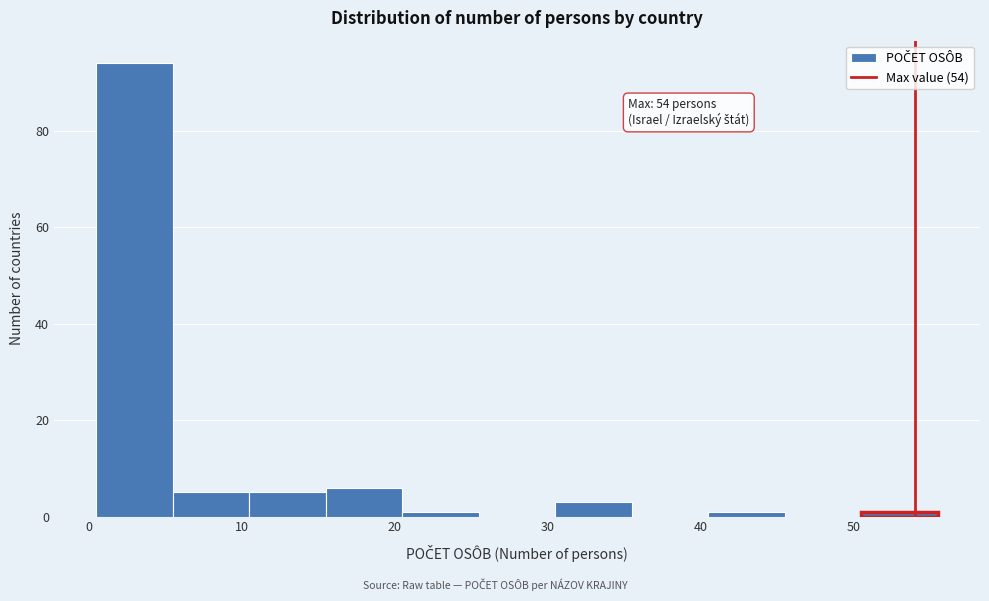

Over which range of the x-axis is the bar tallest?

0.5 to 5.5